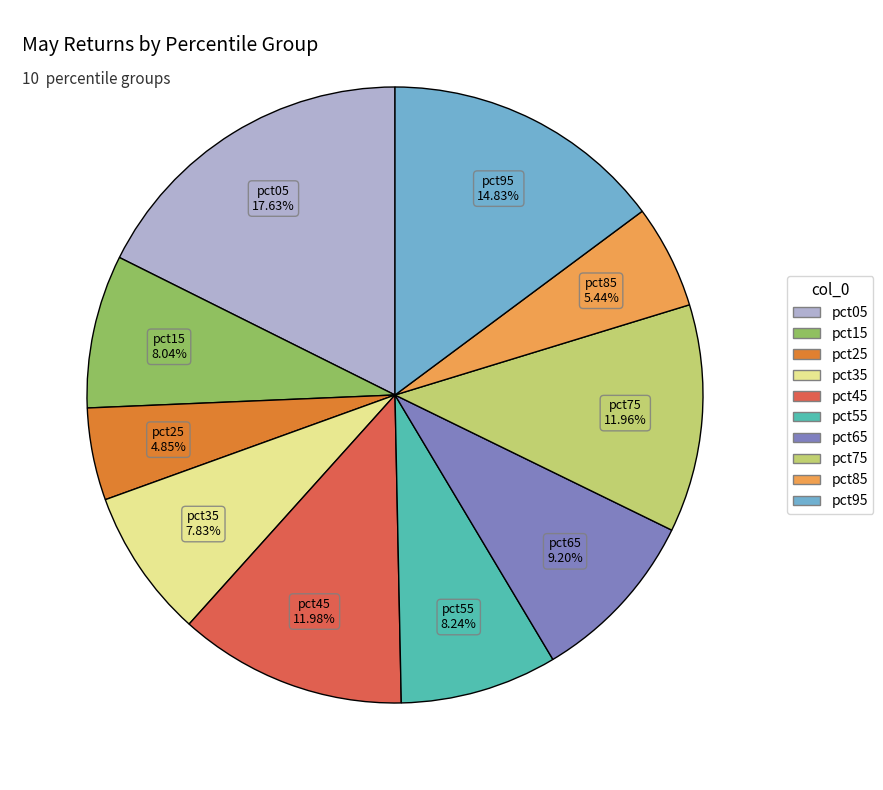

The pct75 slice represents 19% of the pie. True or false?

False